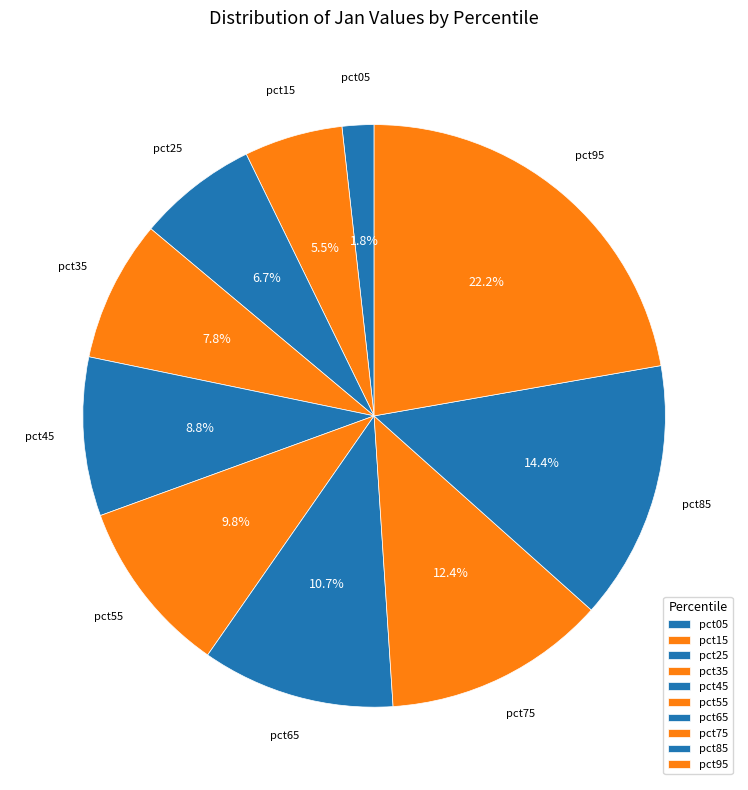

To the nearest percent, what is the difference between the largest and smallest slice percentages?

20%